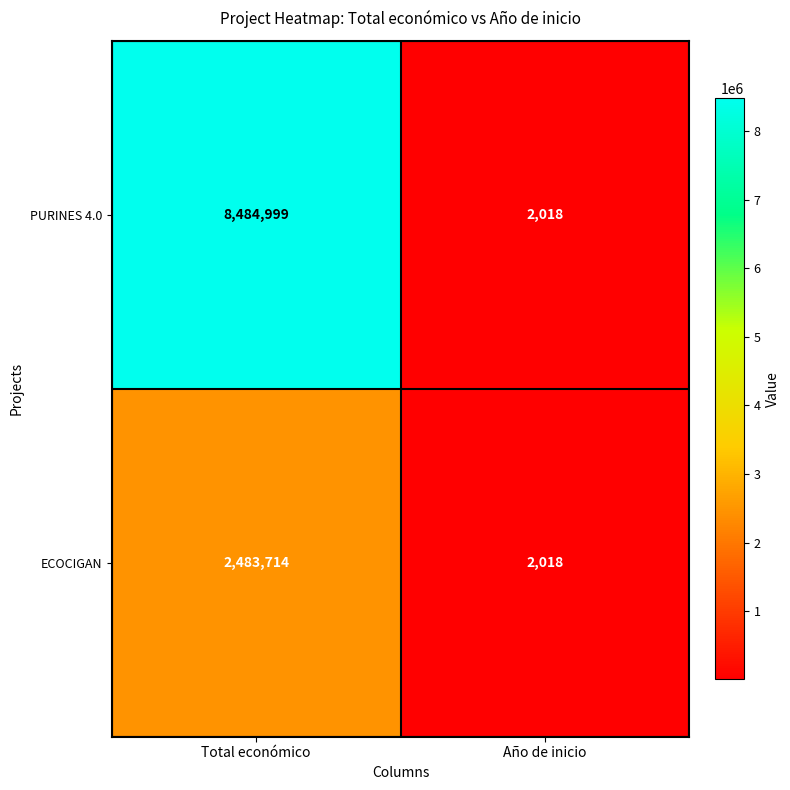

Reading left to right, what are all the values shown in this chart?

PURINES 4.0: 8484999	2018
ECOCIGAN: 2483714	2018